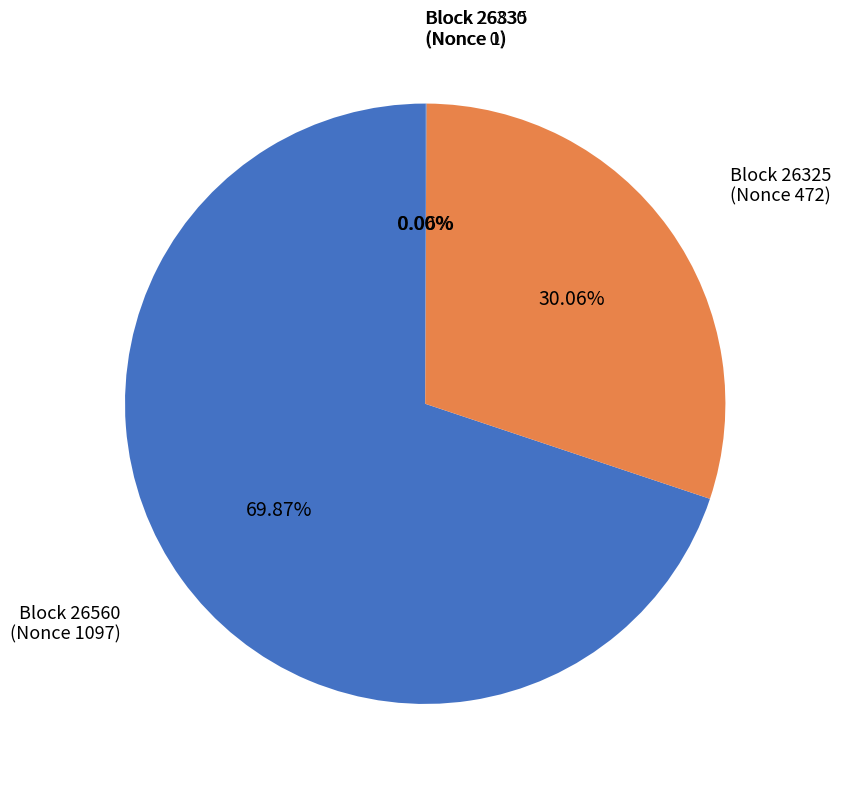

Rank the categories by value from highest to lowest.

26560, 26325, 26835, 26330